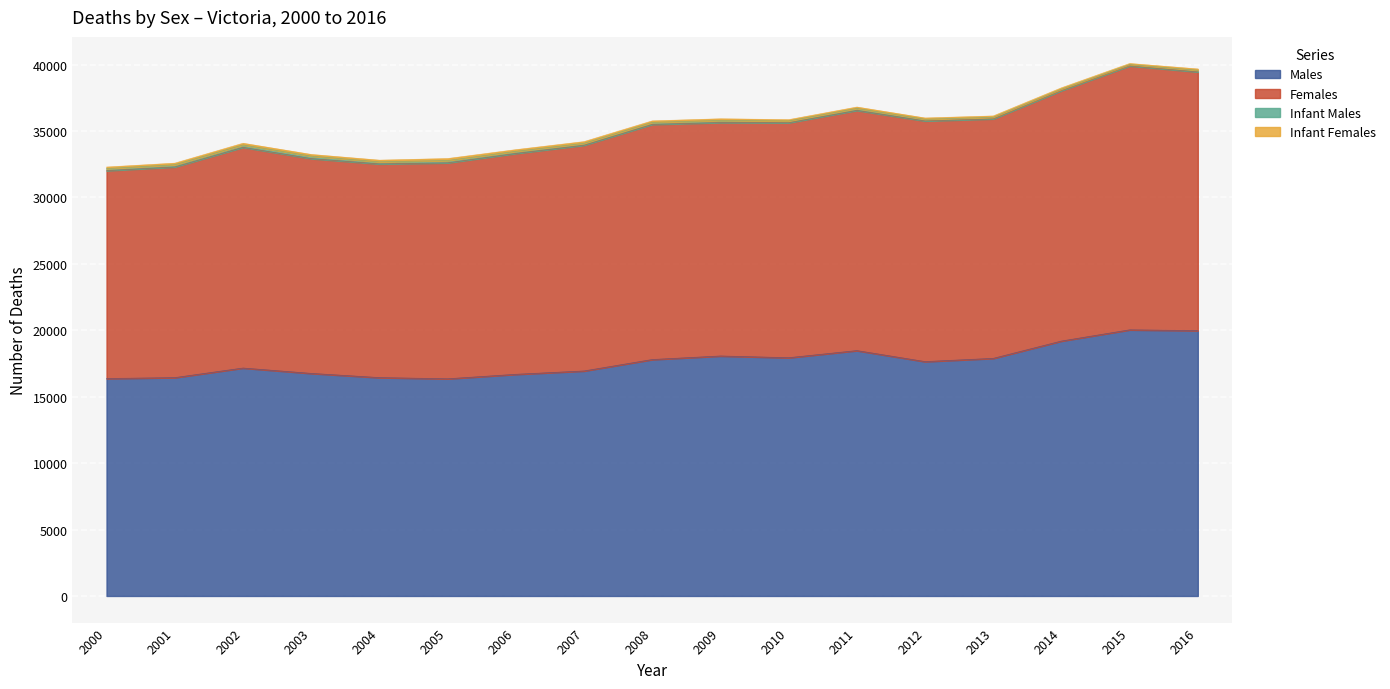

Where does the Males series first go above 17643?

2008